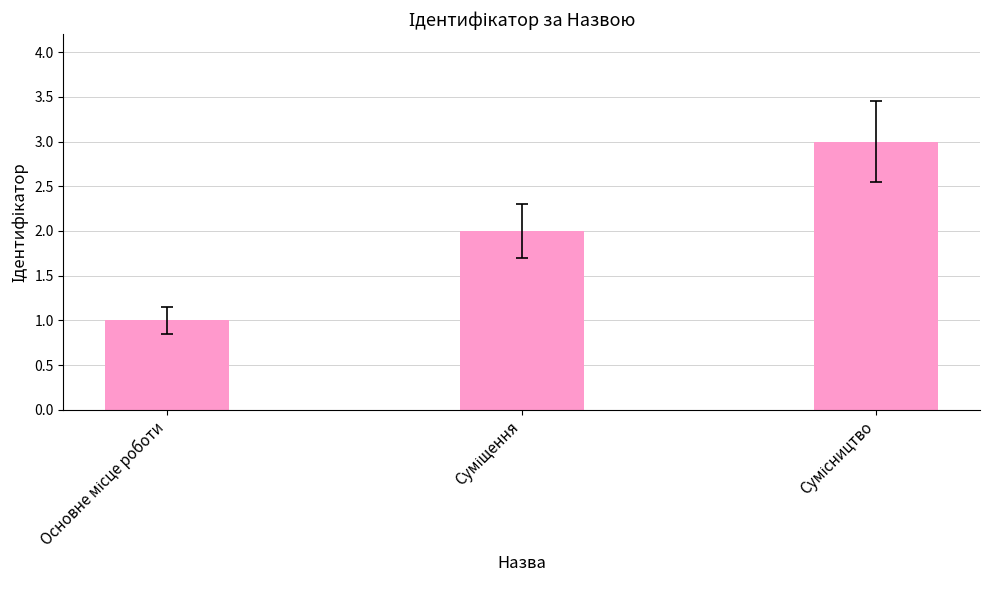

Are the bars grouped side by side (vs. stacked)?

No